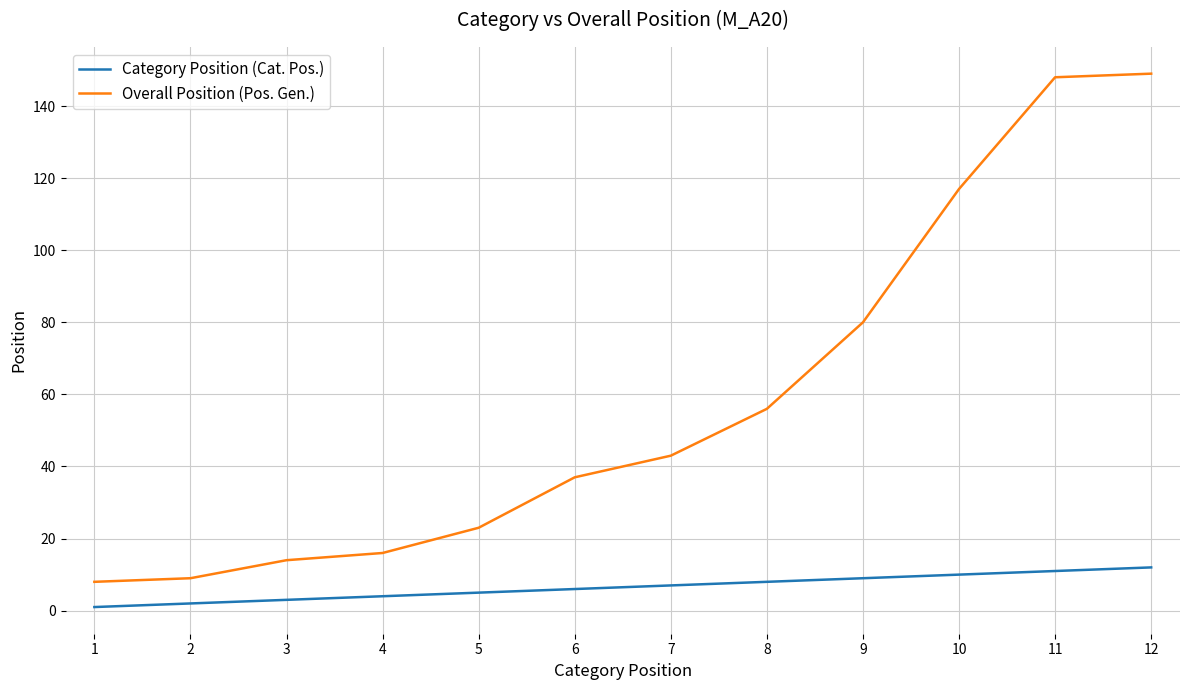

Which series has the widest spread of values?

Overall Position (Pos. Gen.)